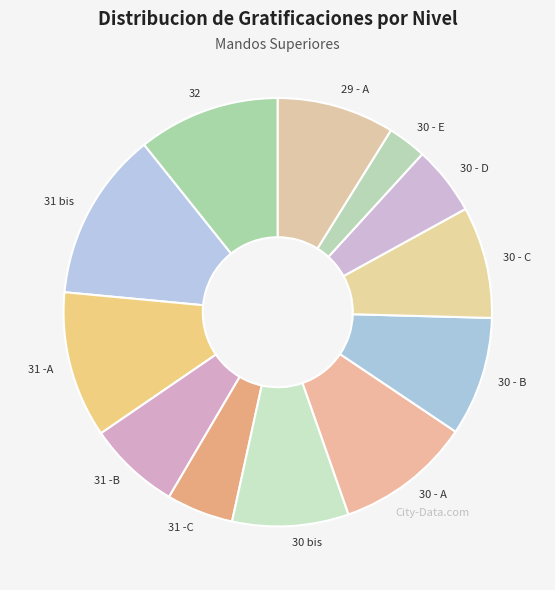

How many slices are in this pie chart?

12